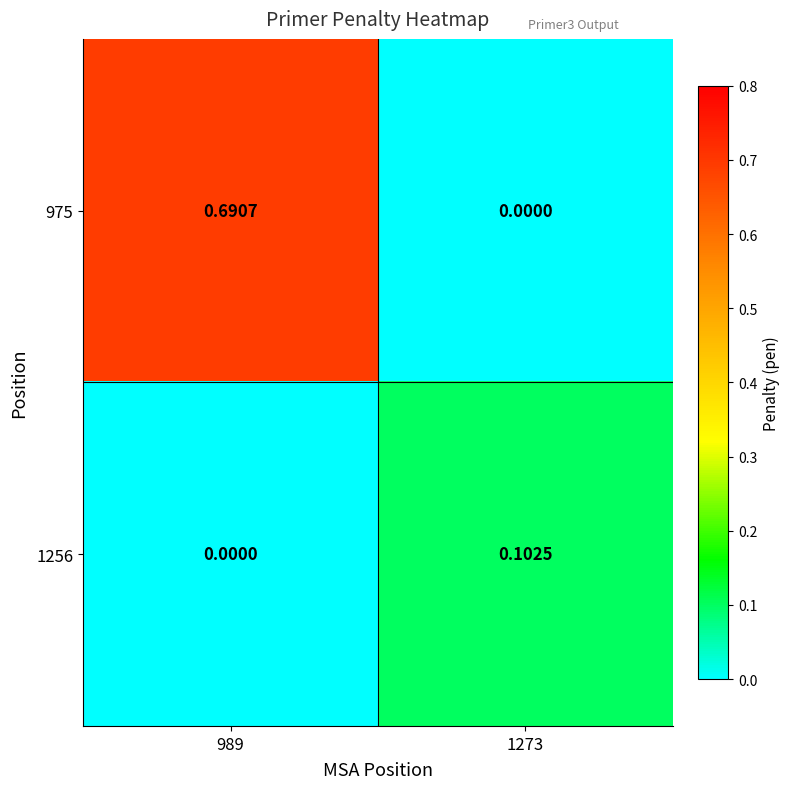

Is the value of 975 at 1273 greater than the value of 1256 at 1273?

No